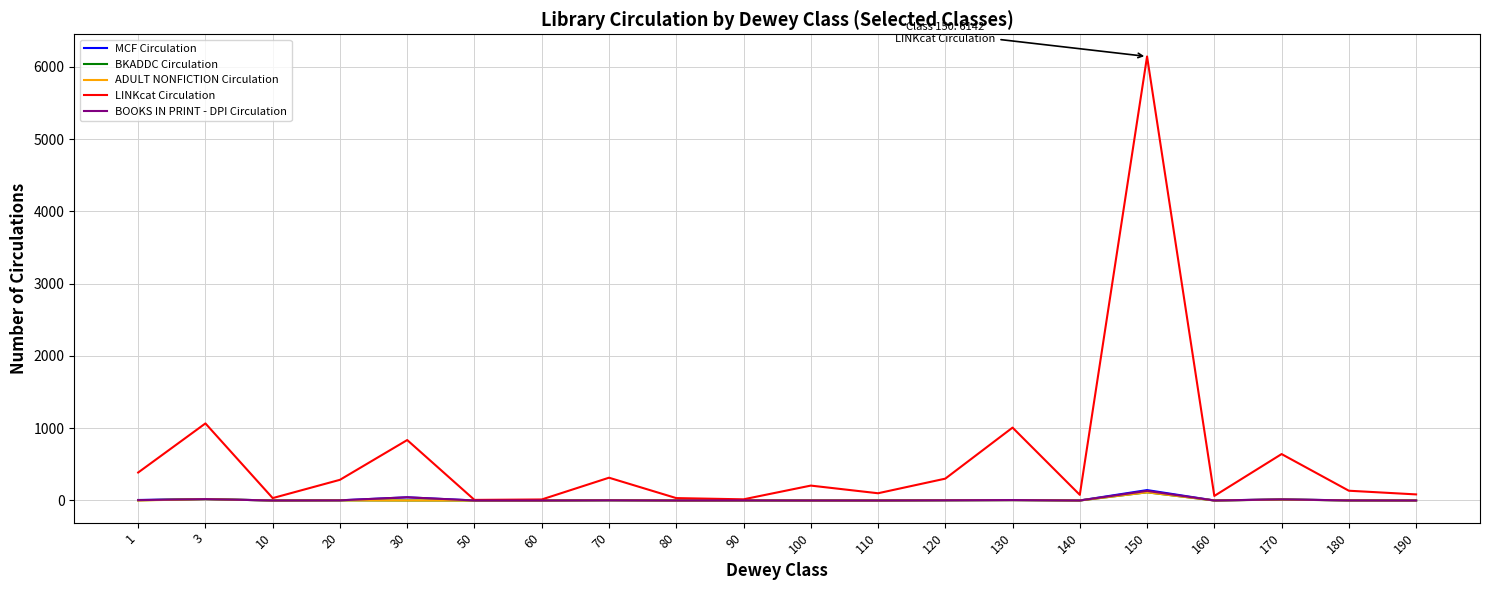

Is it true that ADULT NONFICTION Circulation equals 13 at 170?

True